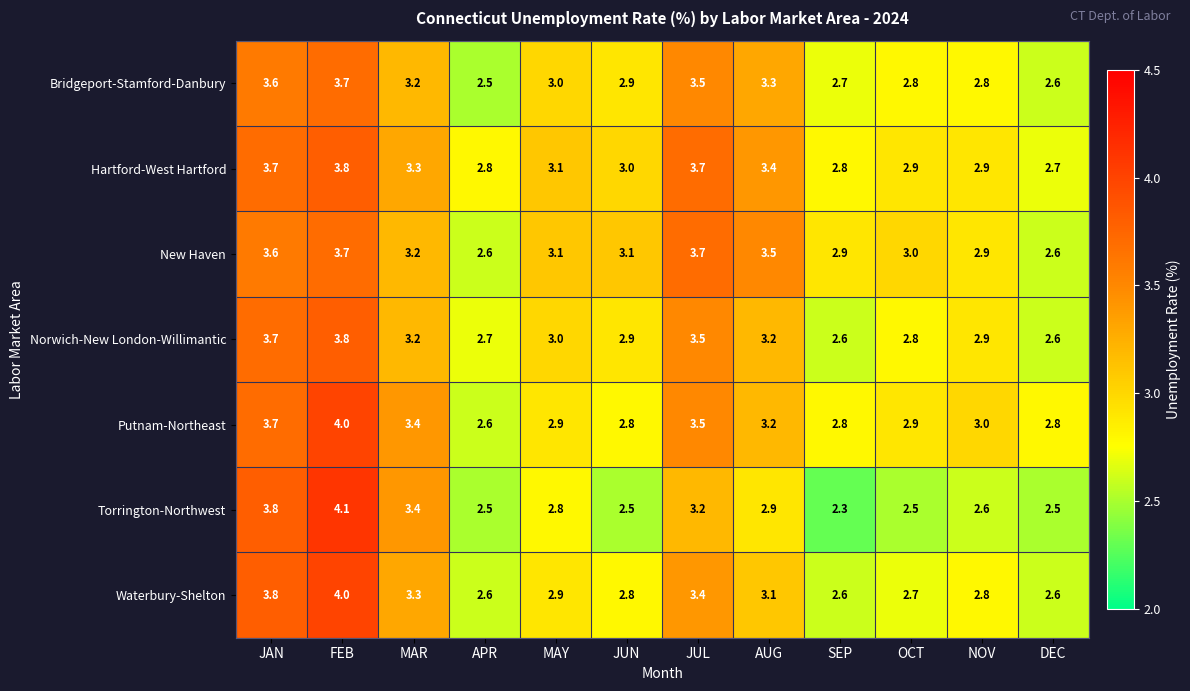

What is the difference between the maximum and minimum values in the Putnam-Northeast series?

1.4